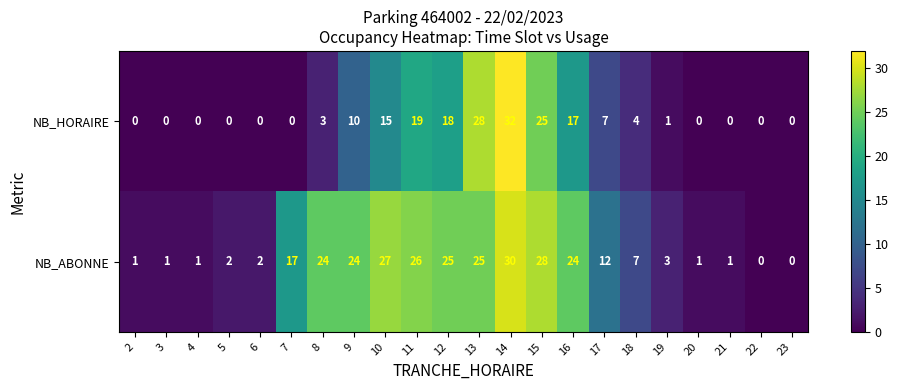

Which label corresponds to the largest value in the chart?

14